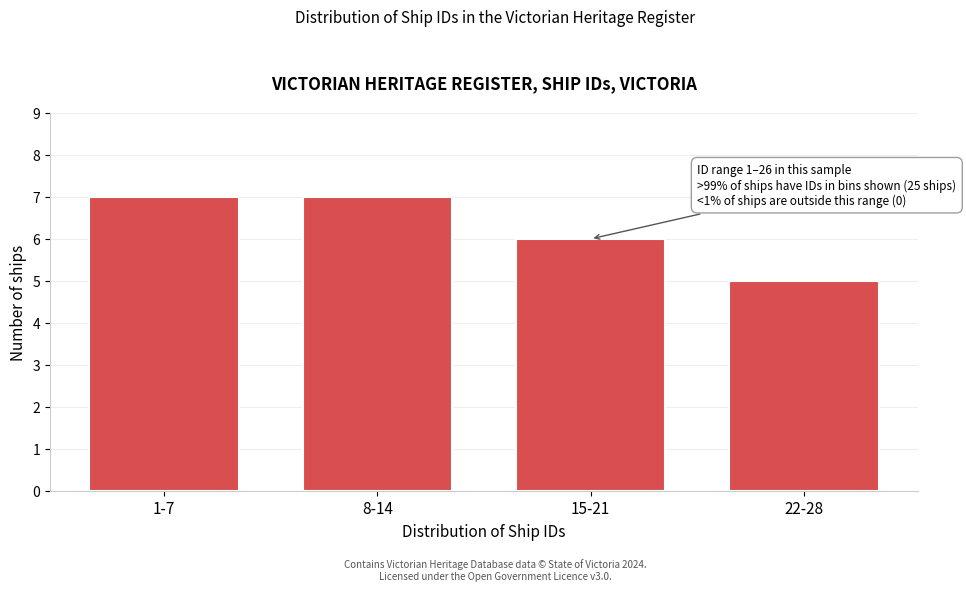

Reading left to right, list all the values displayed in this chart.

7	7	6	5